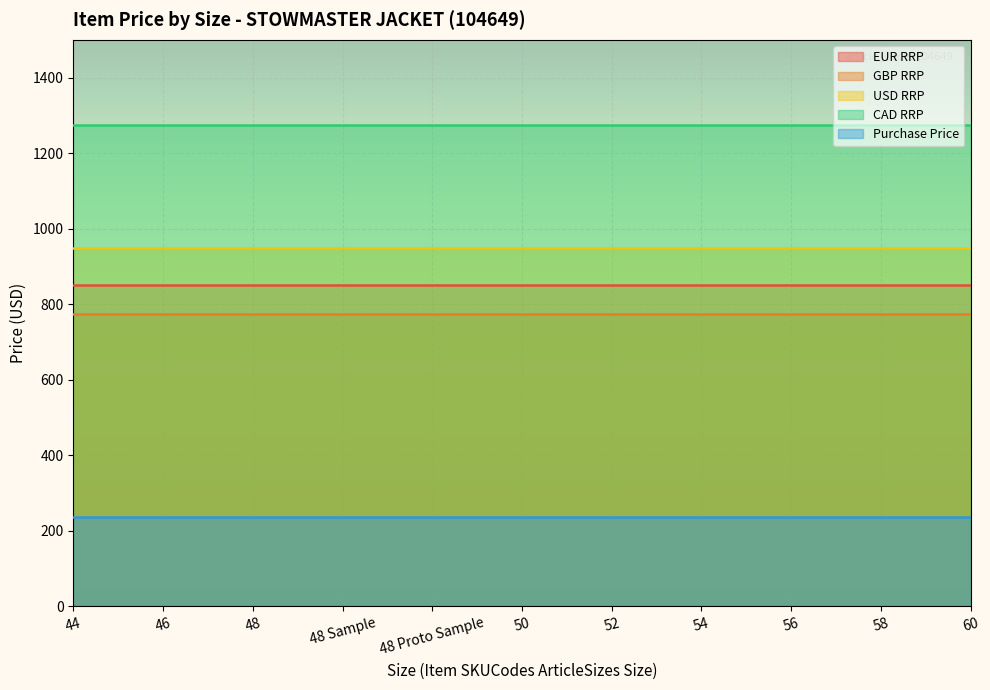

Rank the series at 48 Sample from lowest to highest value.

Purchase Price, GBP RRP, EUR RRP, USD RRP, CAD RRP